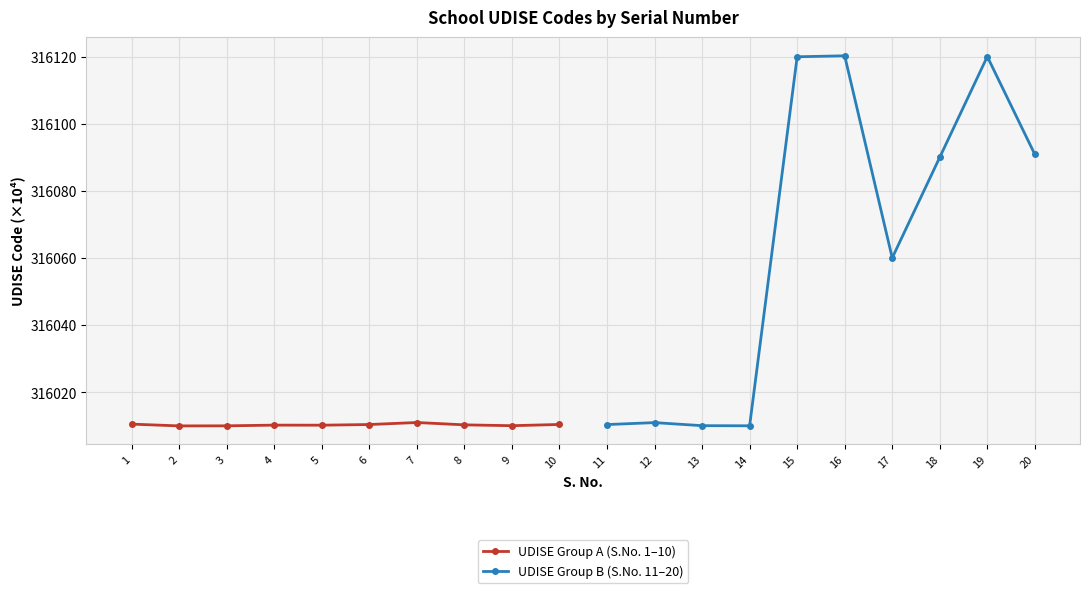

The UDISE Group A (S.No. 1–10) series shows 503658.7 at 7. True or false?

False